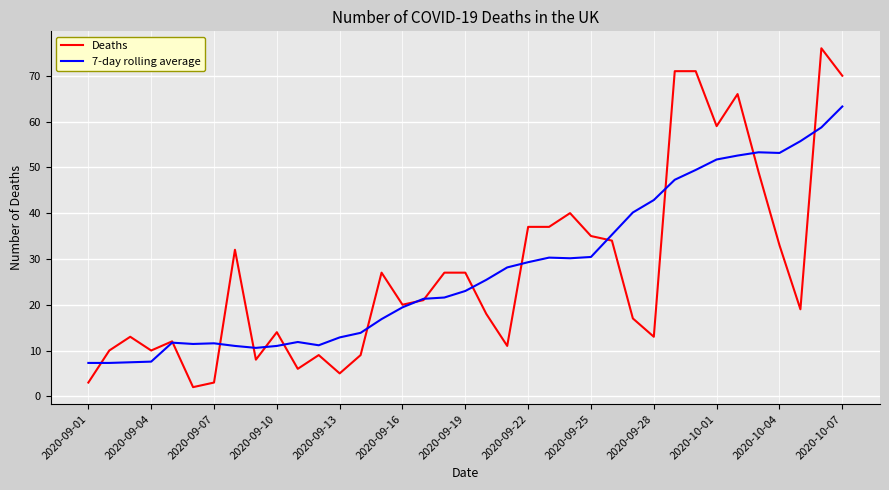

Which series has the largest range (max minus min)?

Deaths